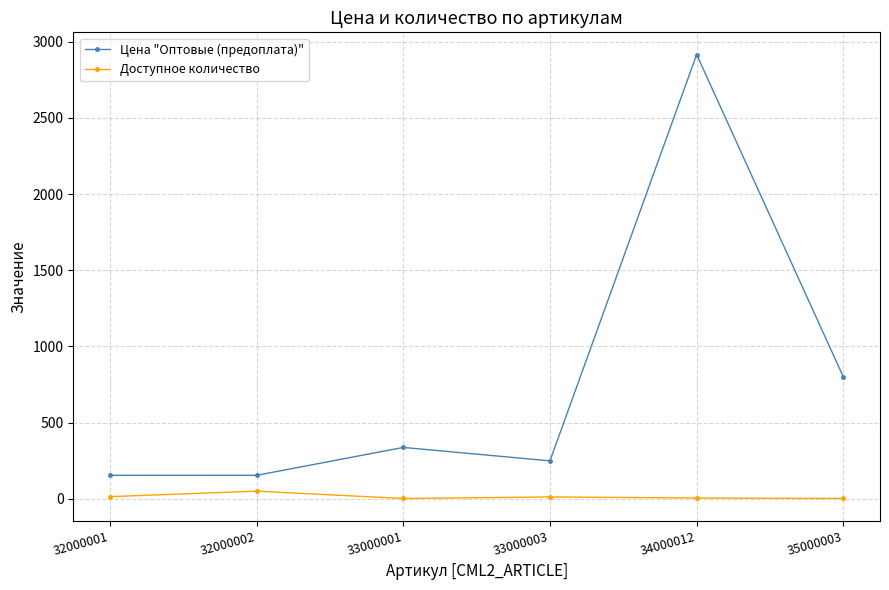

What is the difference between the Цена "Оптовые (предоплата)" values at 33000001 and 33000003?

88